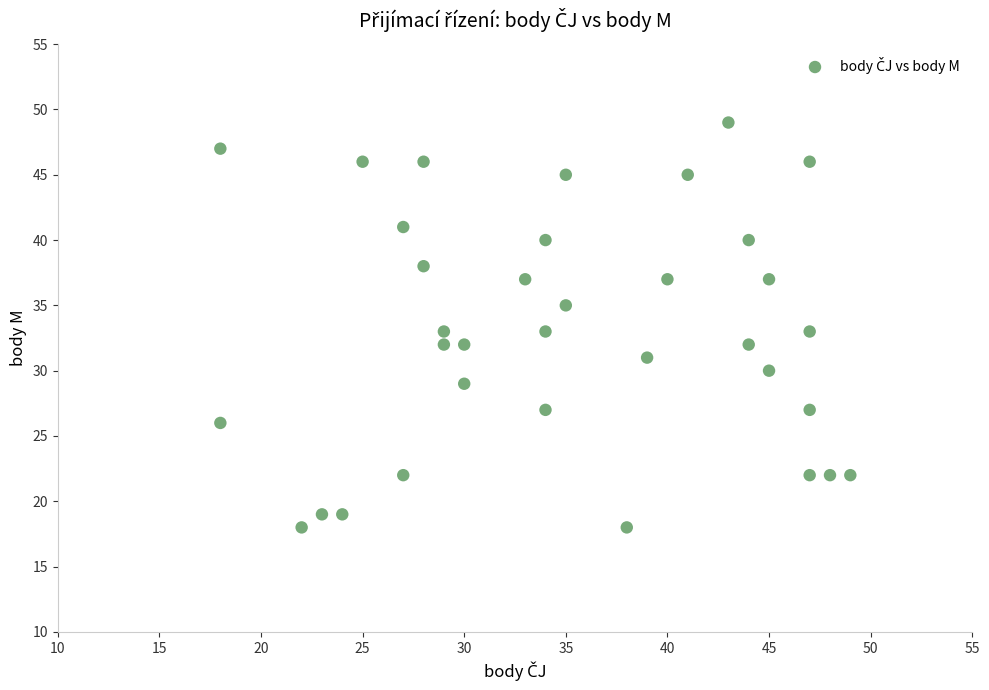

What is the range of X values (max minus min)?

31